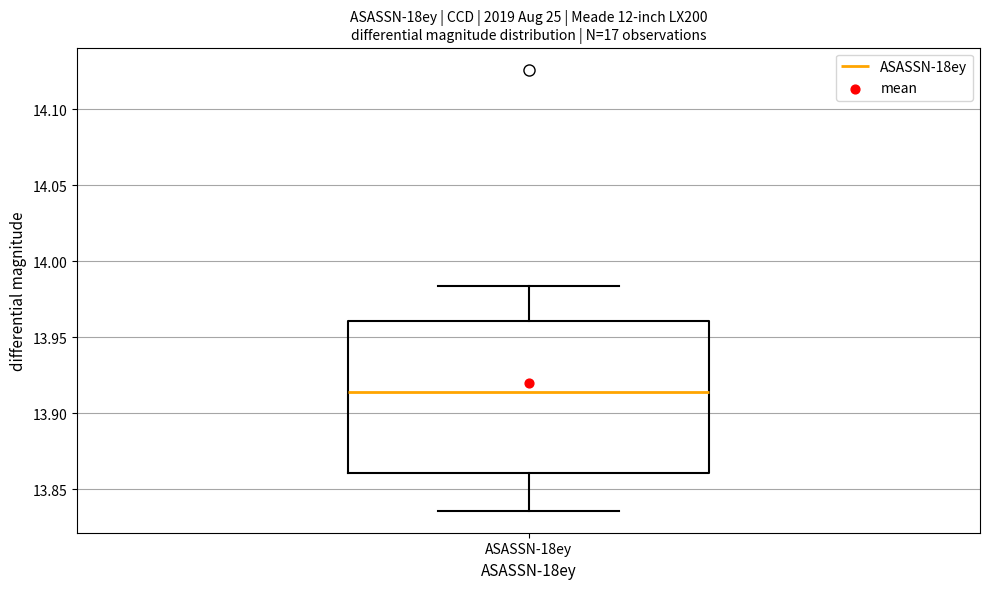

Read this box plot against the y-axis: the position of the median line, the range covered by the box, and the ends of both whiskers. The values are not printed on the chart, so give them approximately, as read against the axis.

median 13.915, box 13.860 to 13.960, whiskers 13.835 to 13.985